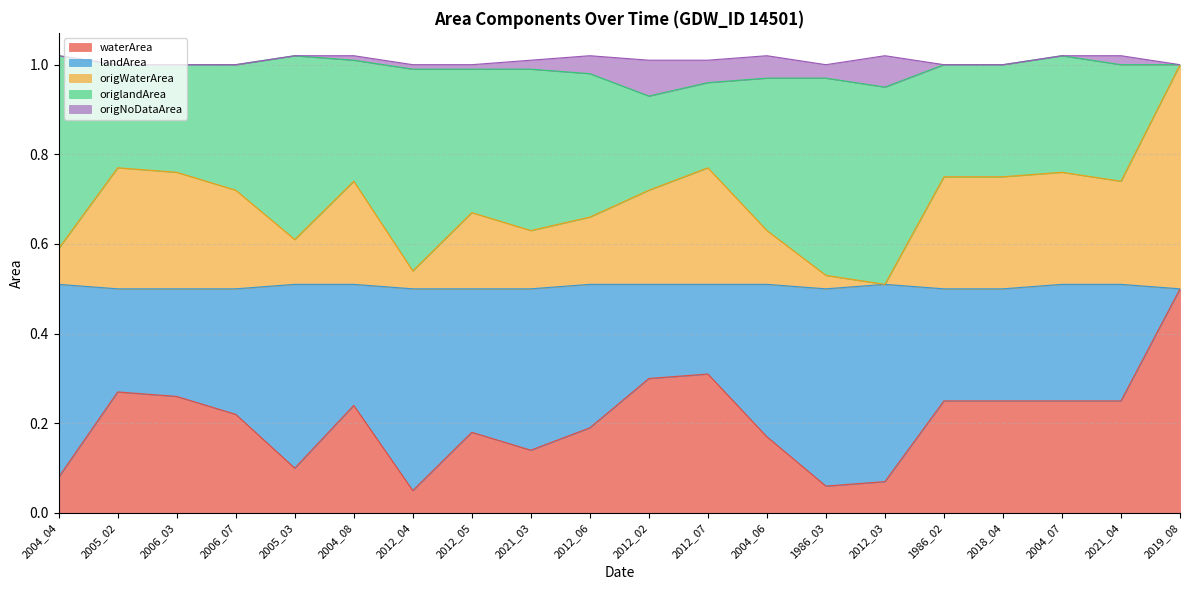

What is the value of the origWaterArea point at the 18th from the left?

0.2